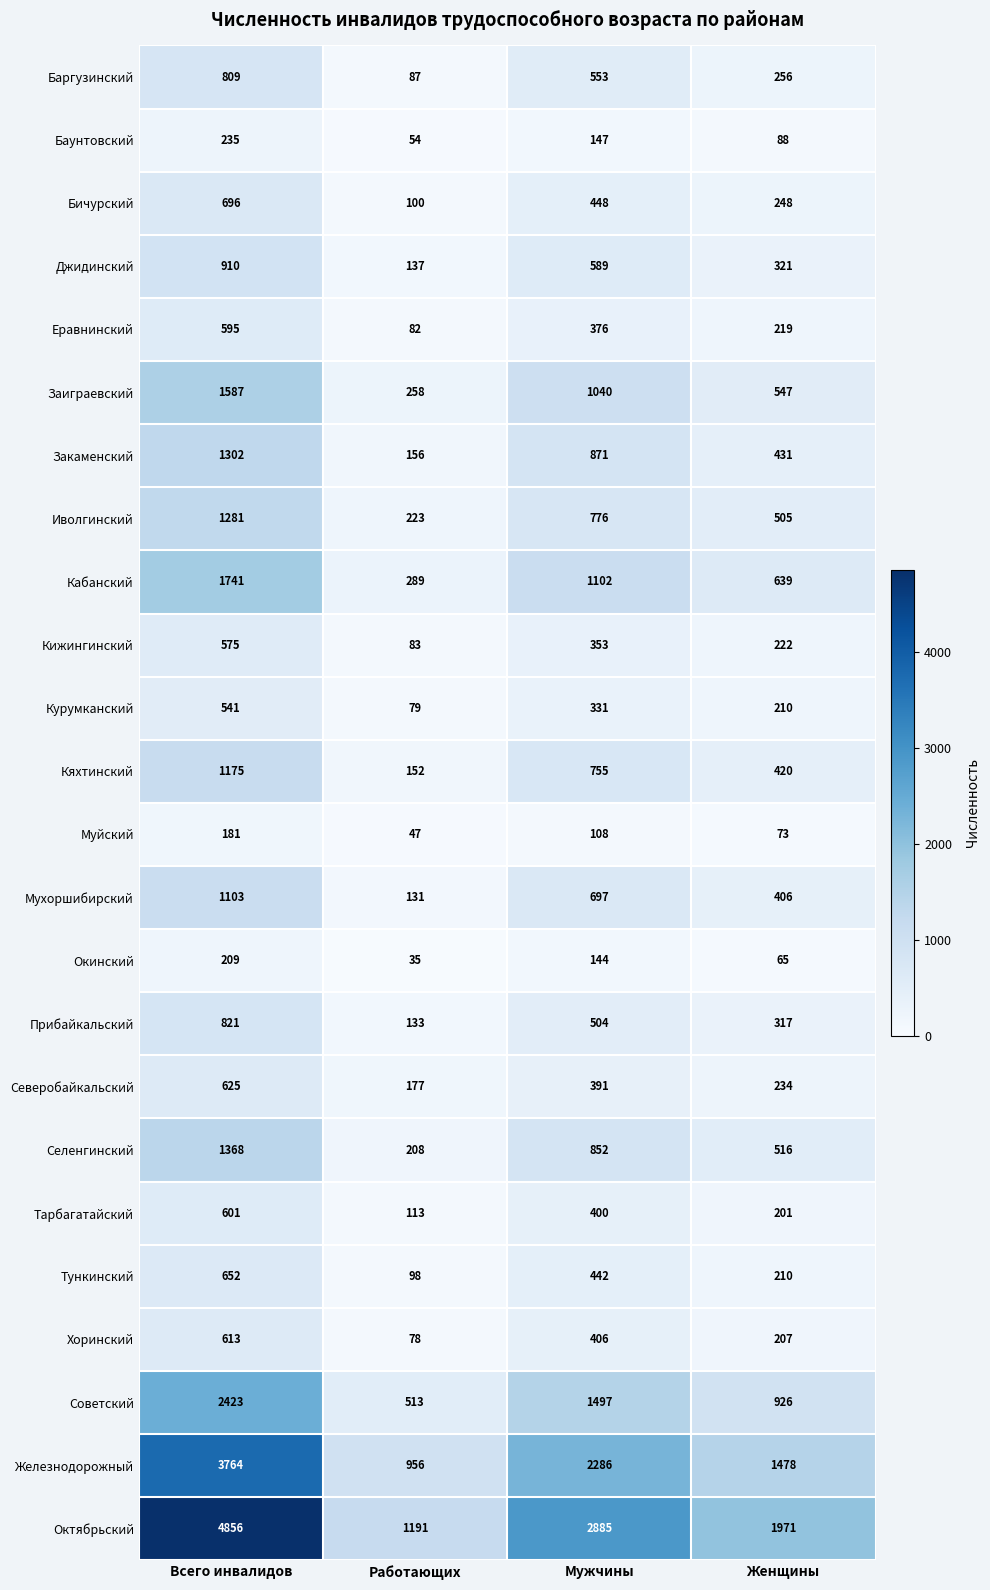

What is the difference between the highest and lowest values at Женщины?

1906